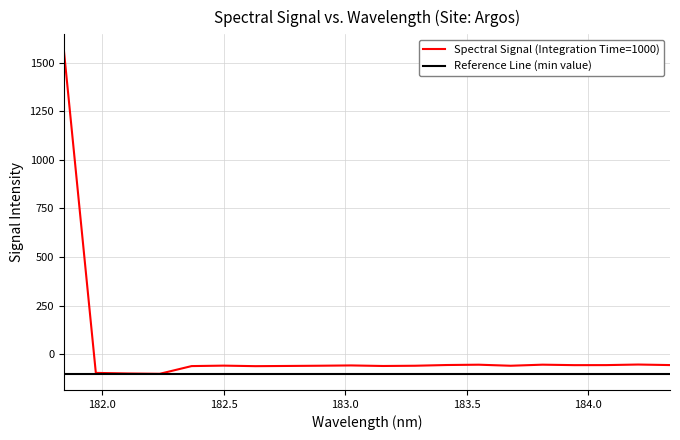

Does the chart have visible grid lines?

Yes